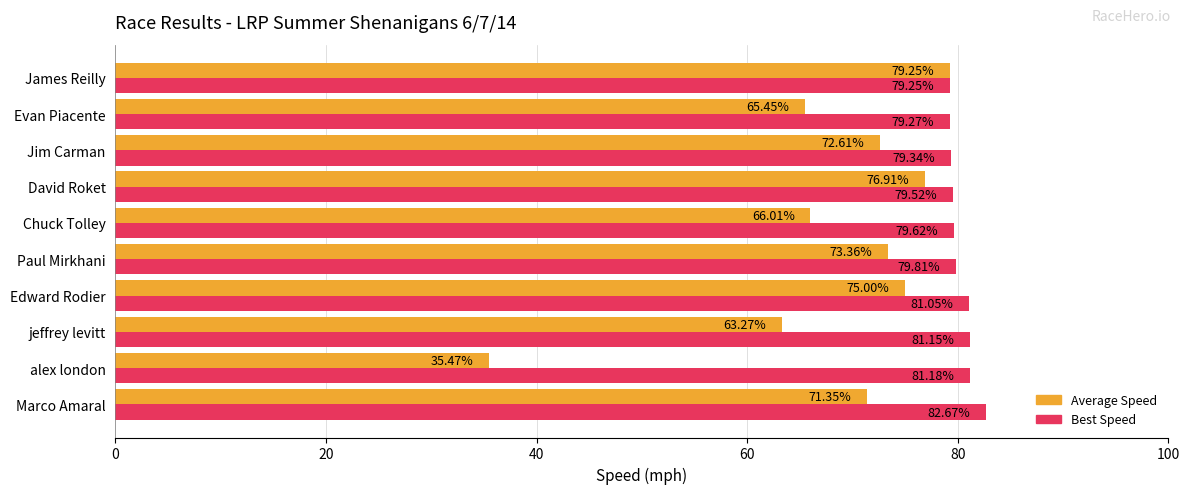

List the labels in order of Average Speed value, smallest first.

alex london, jeffrey levitt, Evan Piacente, Chuck Tolley, Marco Amaral, Jim Carman, Paul Mirkhani, Edward Rodier, David Roket, James Reilly